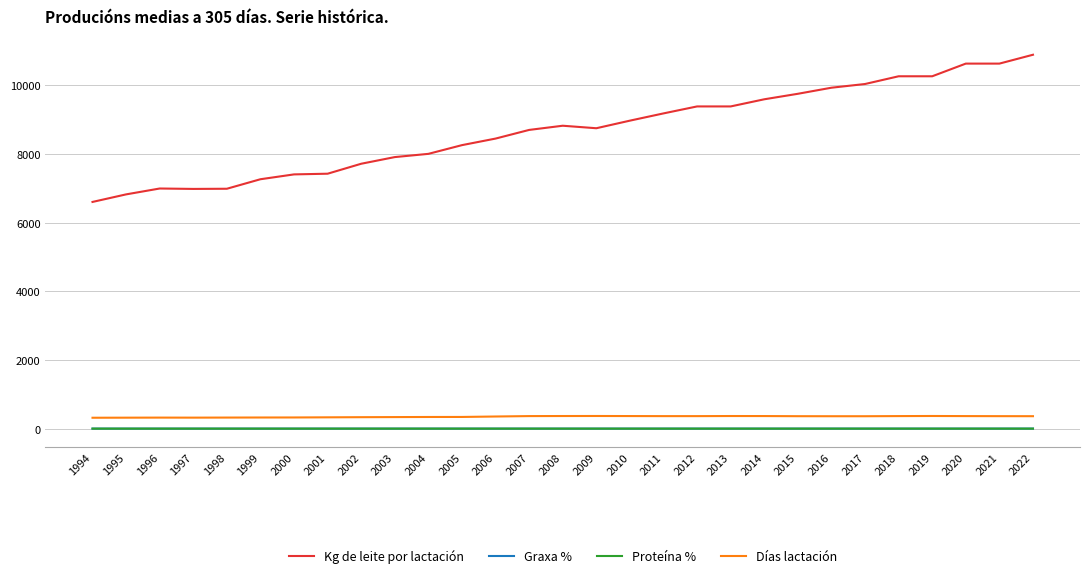

Does the chart display data point markers on the line(s)?

No